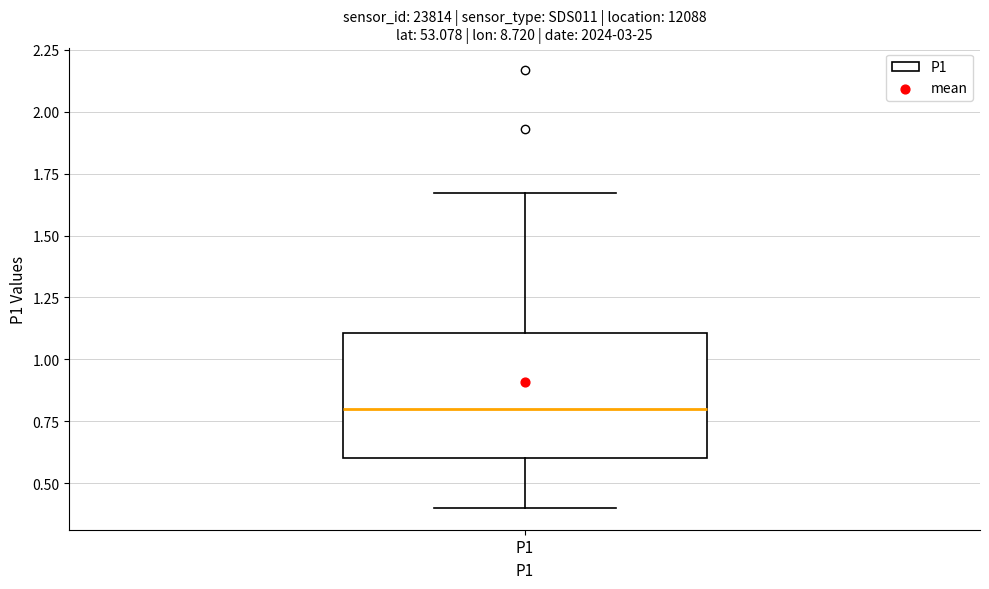

Read this box plot against the y-axis: the position of the median line, the range covered by the box, and the ends of both whiskers. The values are not printed on the chart, so give them approximately, as read against the axis.

median 0.80, box 0.60 to 1.10, whiskers 0.40 to 1.65